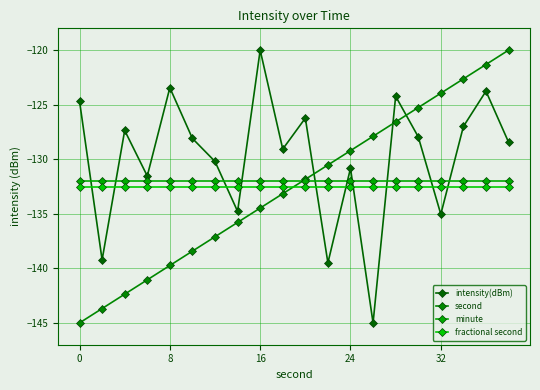

Does the chart have visible grid lines?

Yes